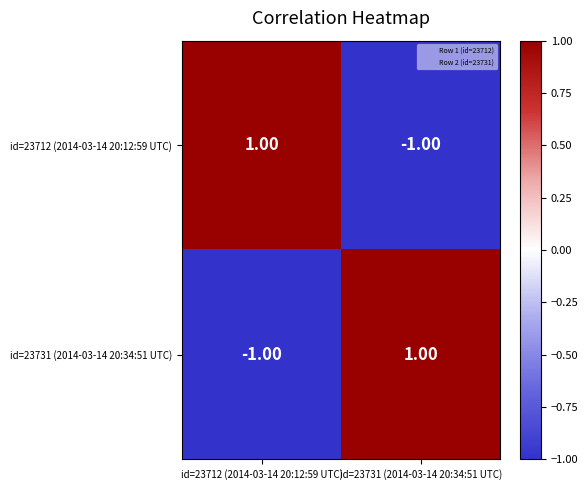

Rank the categories by id=23712 (2014-03-14 20:12:59 UTC) value from lowest to highest.

id=23731 (2014-03-14 20:34:51 UTC), id=23712 (2014-03-14 20:12:59 UTC)